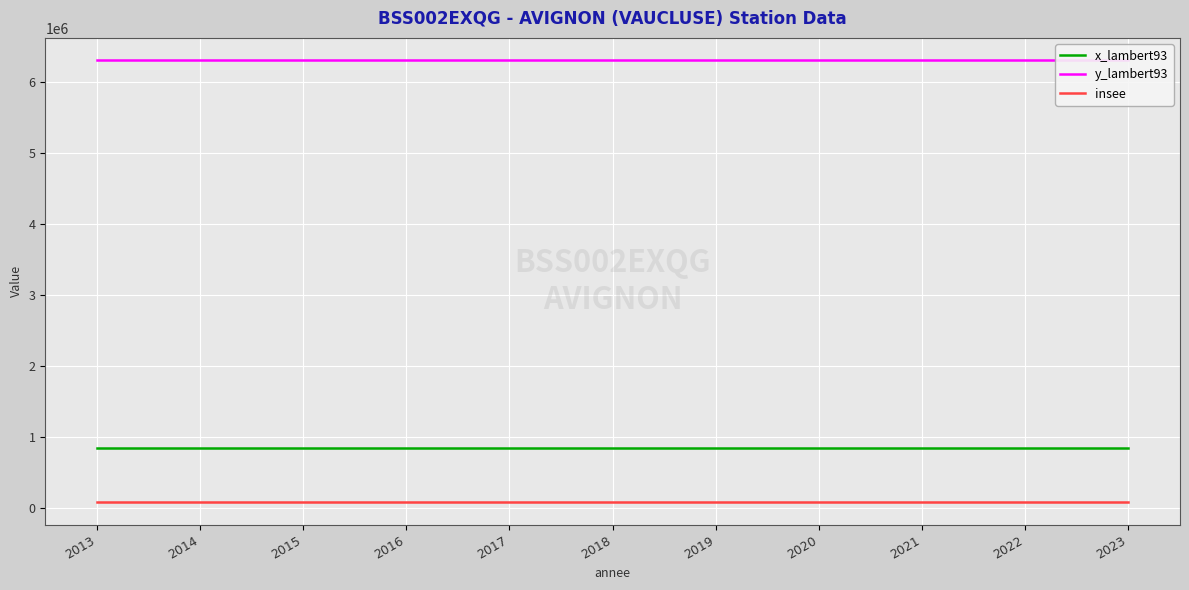

At which label does y_lambert93 reach its peak?

2013